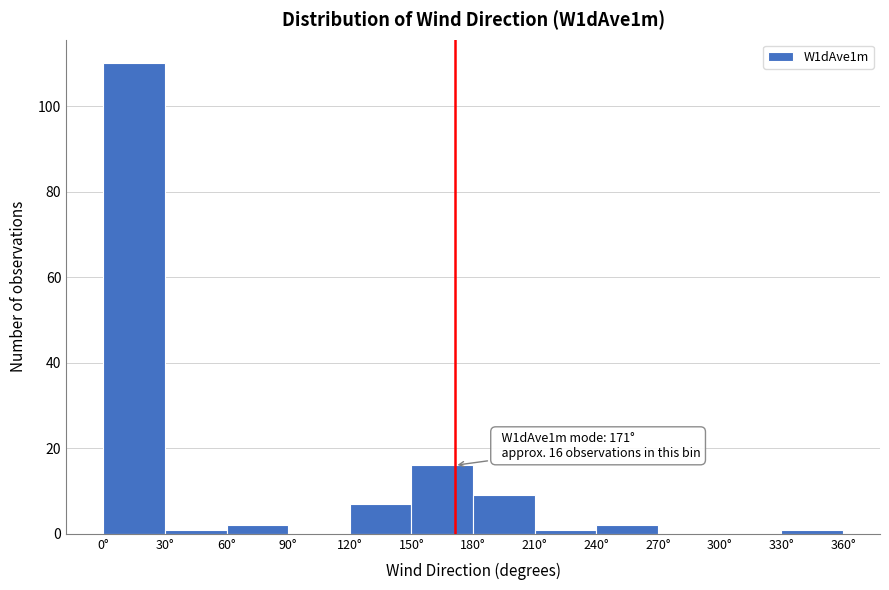

Which range on the x-axis has the tallest bar?

0 to 30